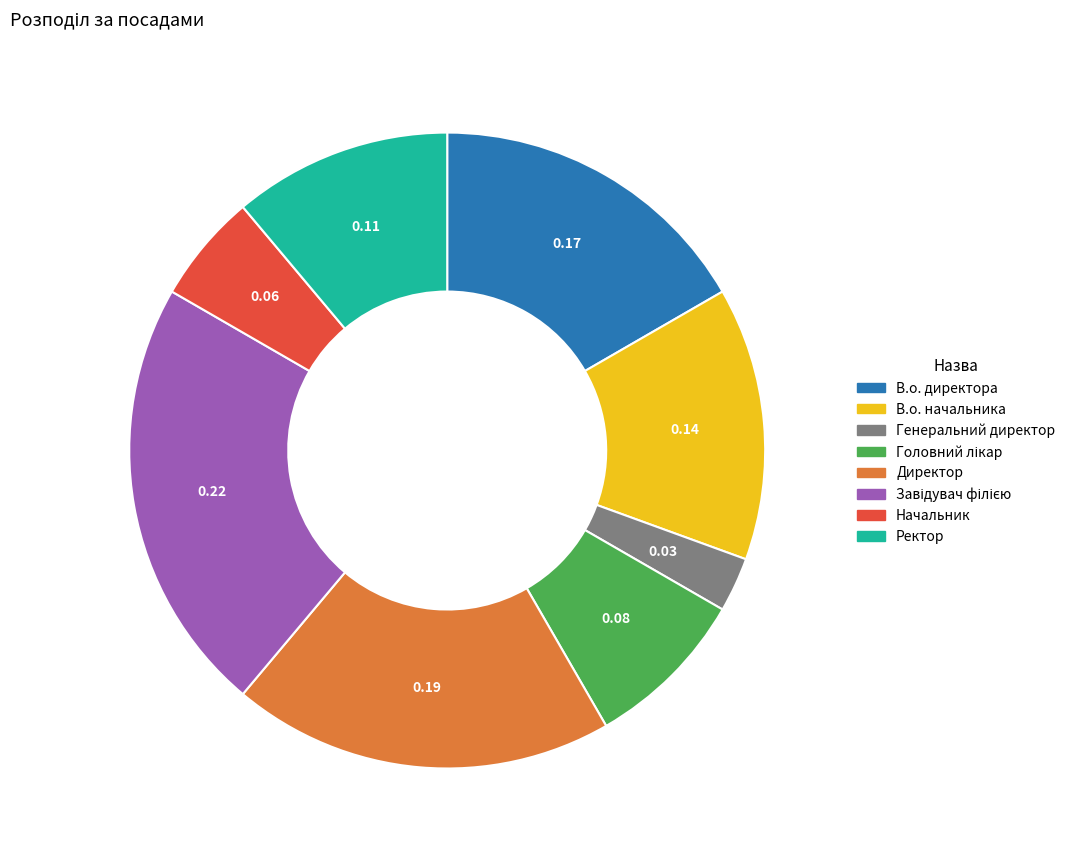

Which category has the smallest portion of the pie?

Генеральний директор